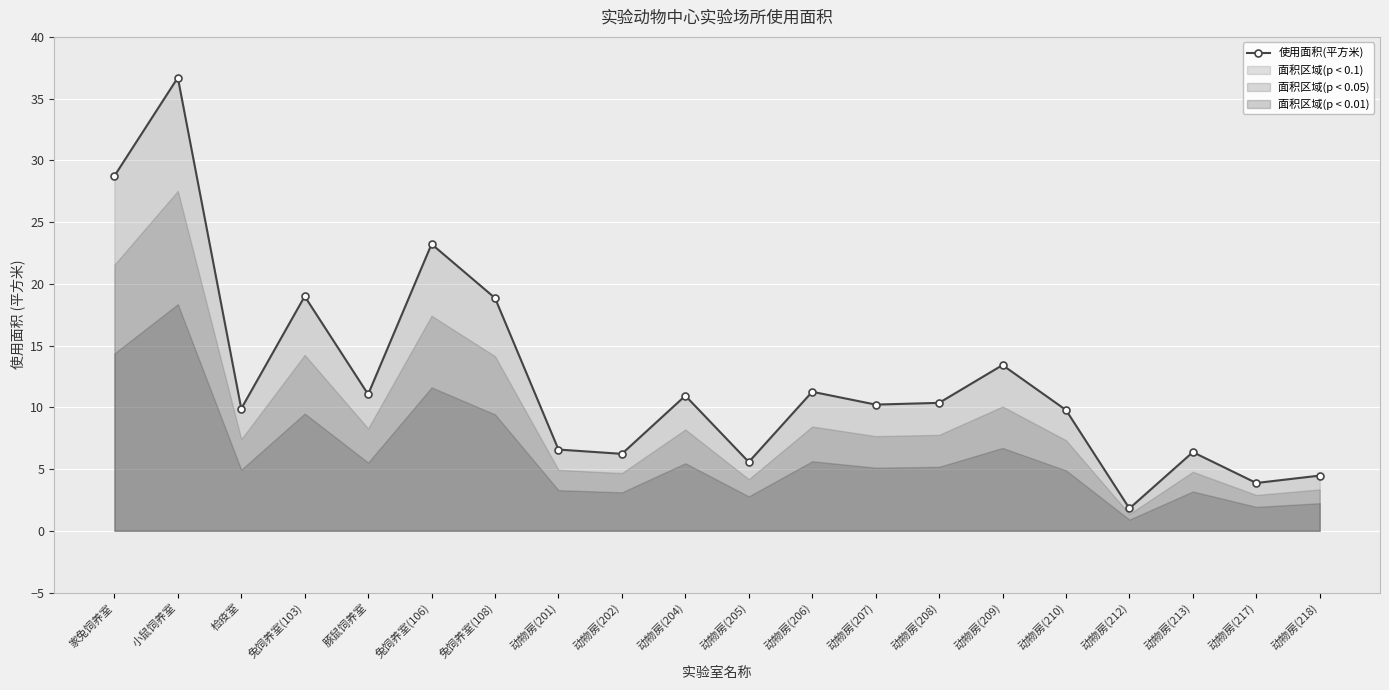

What is the label of the 11th point from the left?

动物房(205)